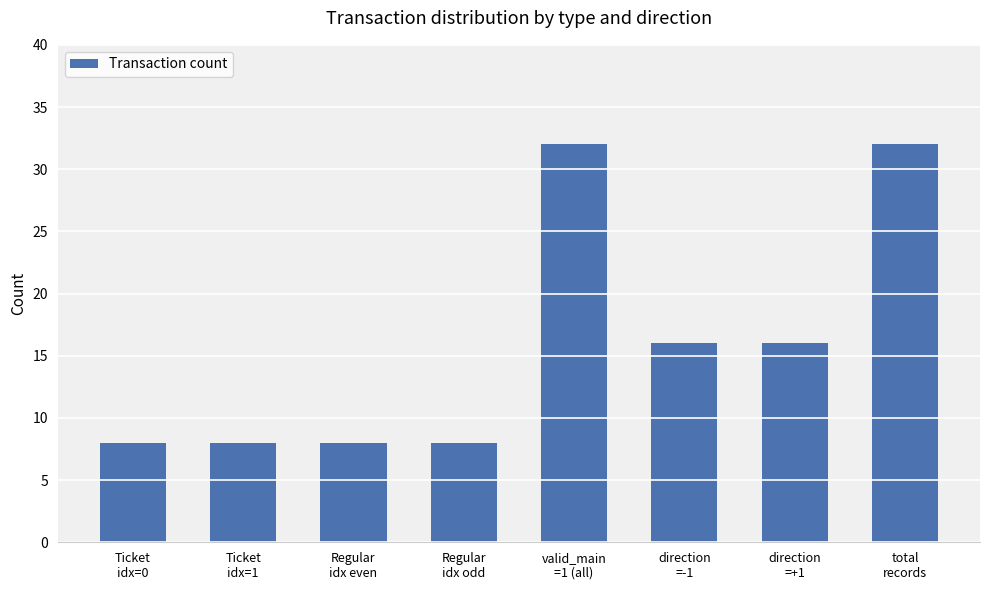

What is the difference between the maximum and minimum values?

24